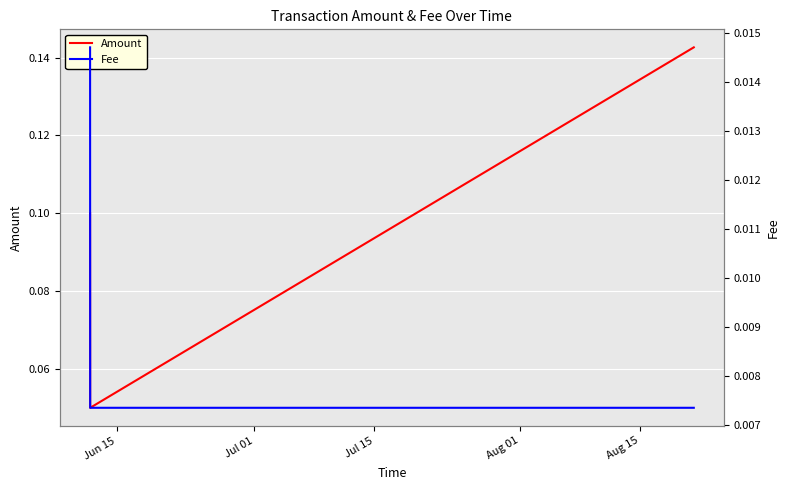

Does the chart display data point markers on the line(s)?

No